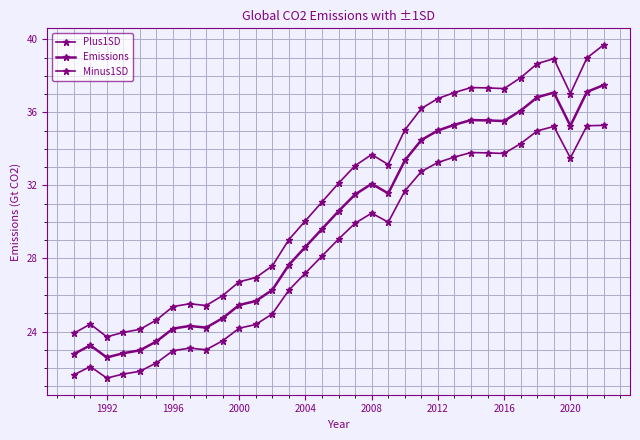

How many distinct data groups are displayed?

3